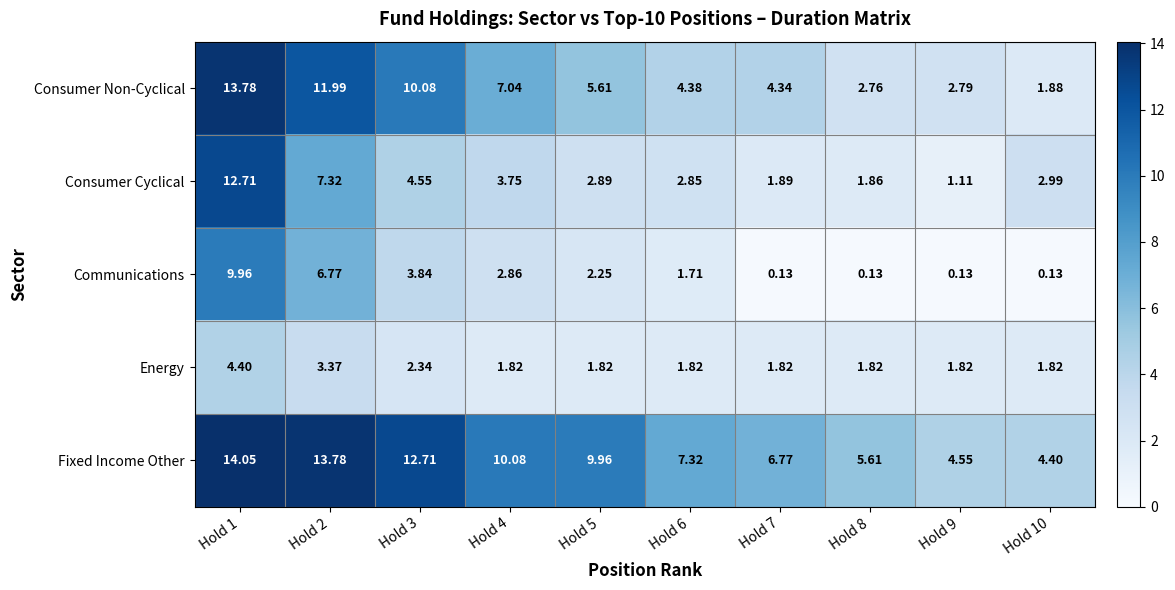

List the series in order of their peak value, lowest first.

Energy, Communications, Consumer Cyclical, Consumer Non-Cyclical, Fixed Income Other